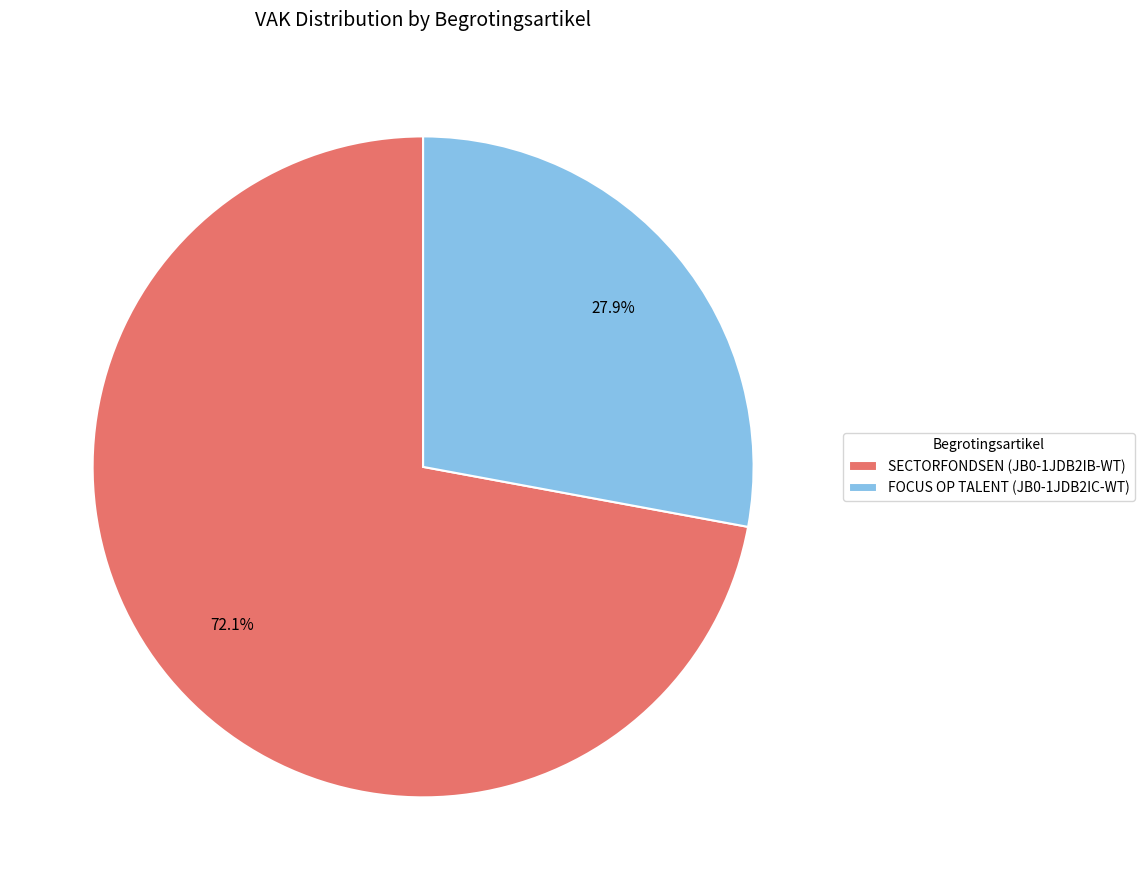

What is the majority slice?

SECTORFONDSEN (JB0-1JDB2IB-WT)